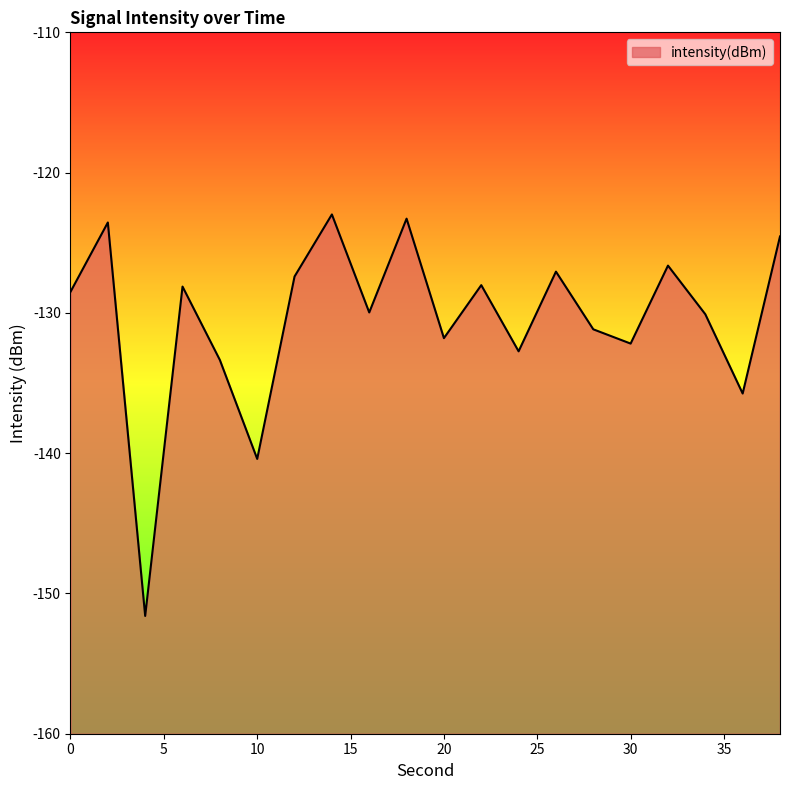

Count the number of categories in the chart.

20